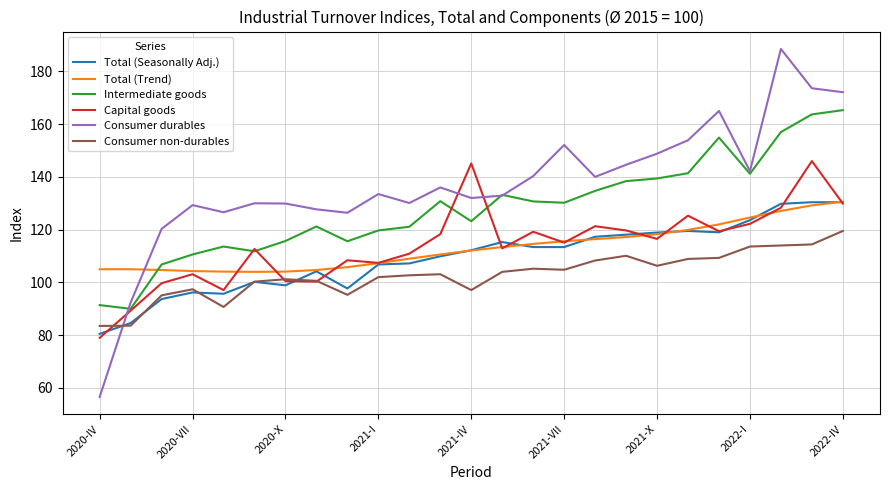

What are all the series names shown in the legend?

Total (Seasonally Adj.), Total (Trend), Intermediate goods, Capital goods, Consumer durables, Consumer non-durables